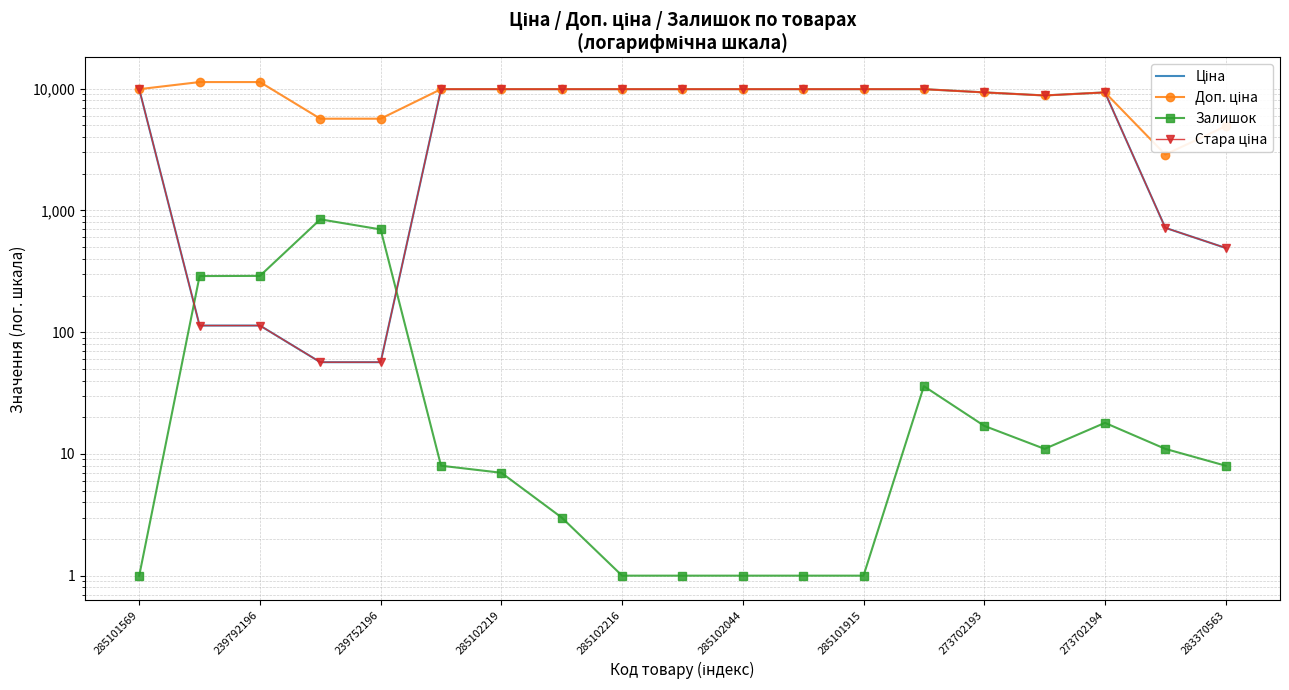

Reading left to right, extract all data points from this chart.

Ціна: 9908.5	113.3	113.3	56.7	56.7	9908.5	9908.5	9908.5	9908.5	9908.5	9908.5	9908.5	9908.5	9908.5	9321.4	8797.6	9321.4	719.6	491.7
Доп. ціна: 9908.5	11334.0	11334.0	5667.0	5667.0	9908.5	9908.5	9908.5	9908.5	9908.5	9908.5	9908.5	9908.5	9908.5	9321.4	8797.6	9321.4	2878.5	4917.4
Залишок: 1.0	289.0	290.0	845.0	698.0	8.0	7.0	3.0	1.0	1.0	1.0	1.0	1.0	36.0	17.0	11.0	18.0	11.0	8.0
Стара ціна: 9908.5	113.3	113.3	56.7	56.7	9908.5	9908.5	9908.5	9908.5	9908.5	9908.5	9908.5	9908.5	9908.5	9321.4	8797.6	9321.4	719.6	491.7